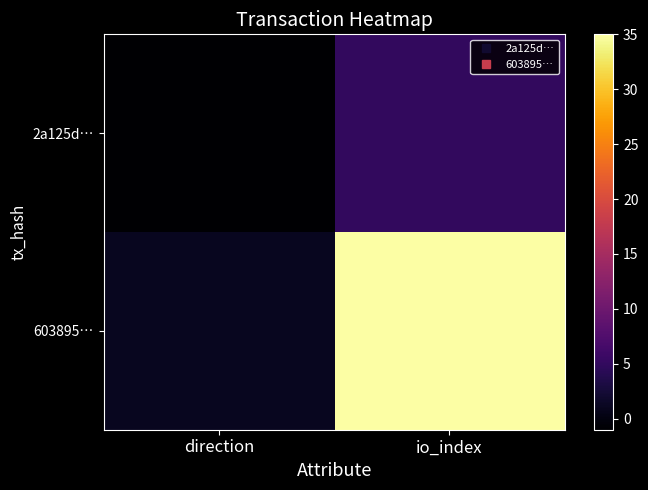

How many series are shown in this chart?

2